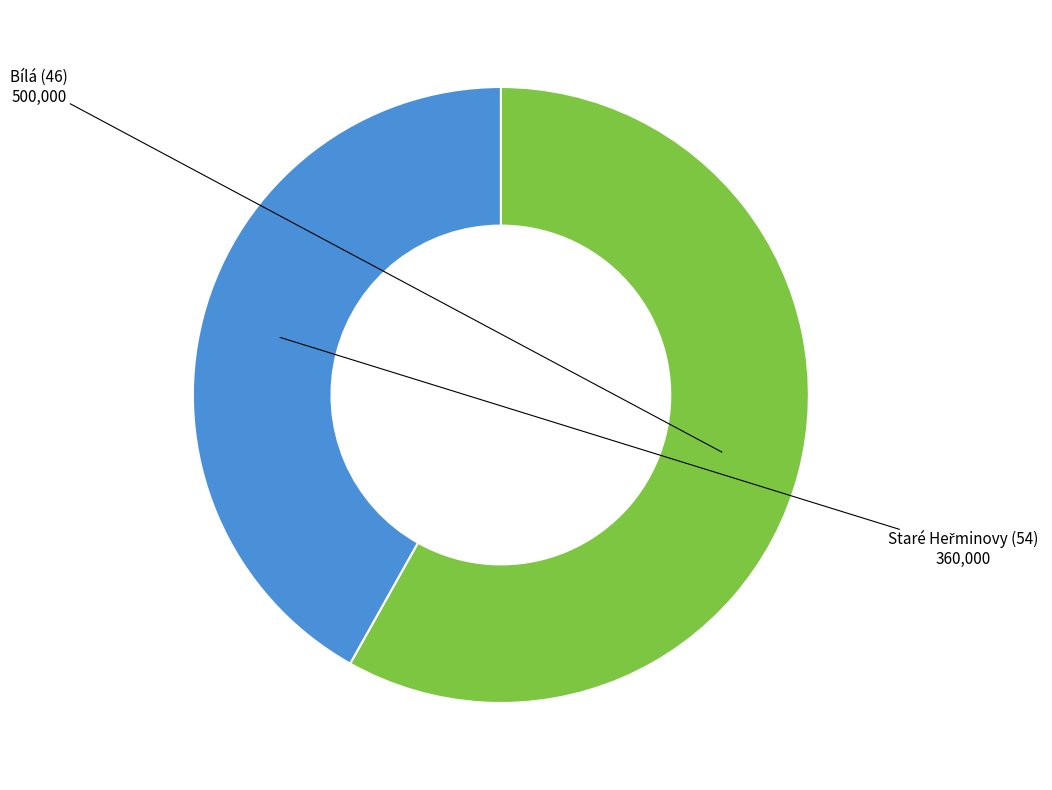

What is the largest slice in the pie chart?

Bílá (46)